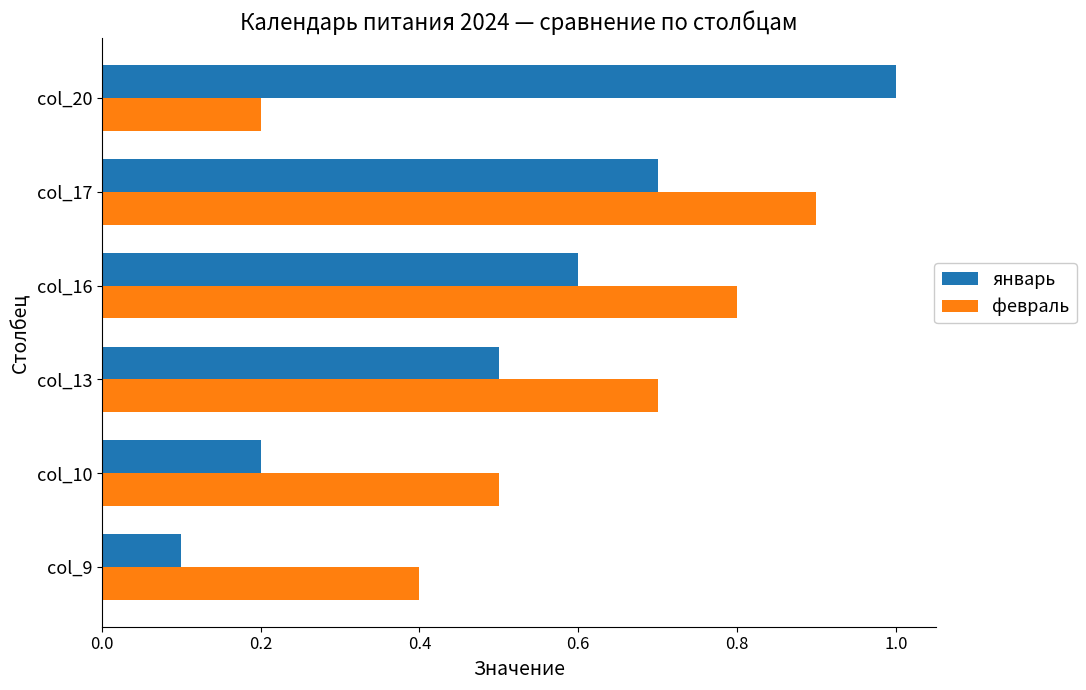

Is it true that январь equals 0.1 at col_9?

True